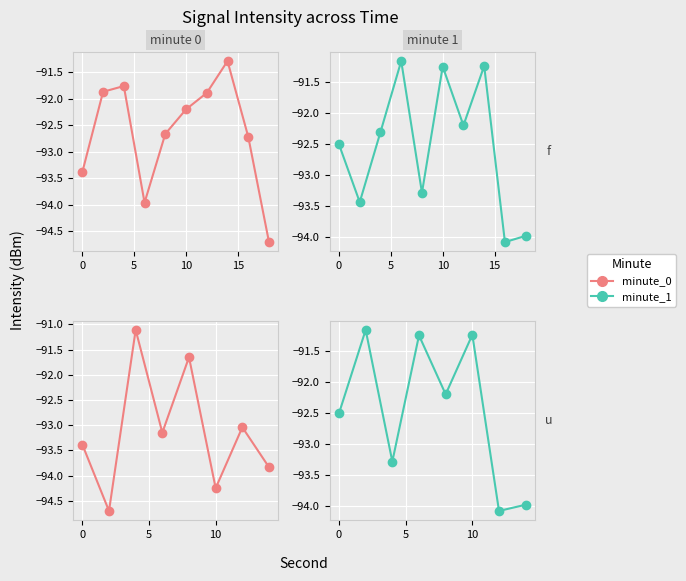

What is the change in value from 0 to 5?

-2.1